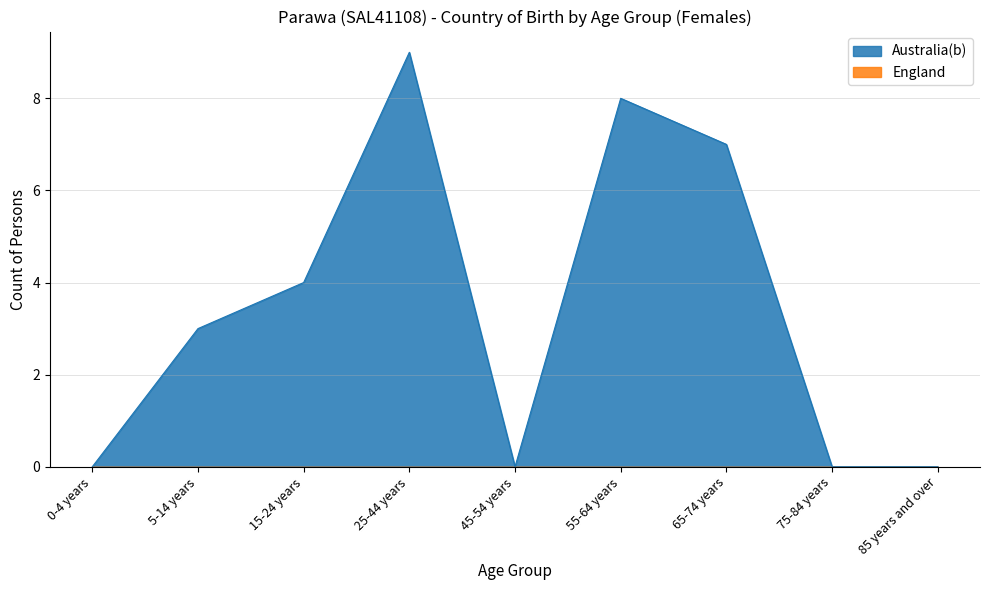

How many lines are shown in the chart?

2